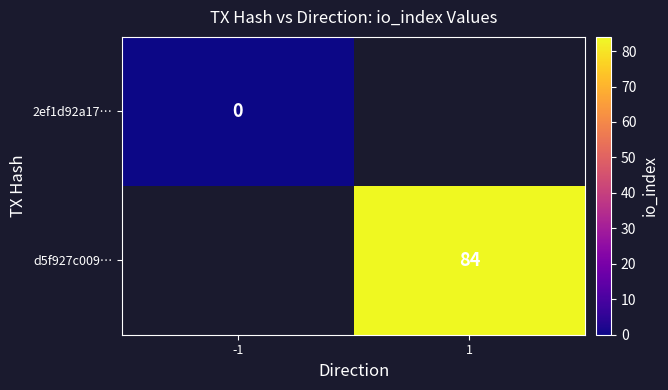

The d5f927c009… series shows 50 at 1. True or false?

False